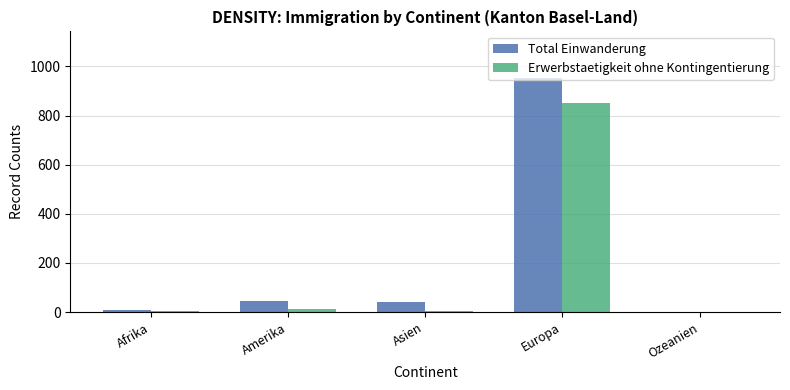

True or false: Erwerbstaetigkeit ohne Kontingentierung has a value of 389 at Ozeanien.

False